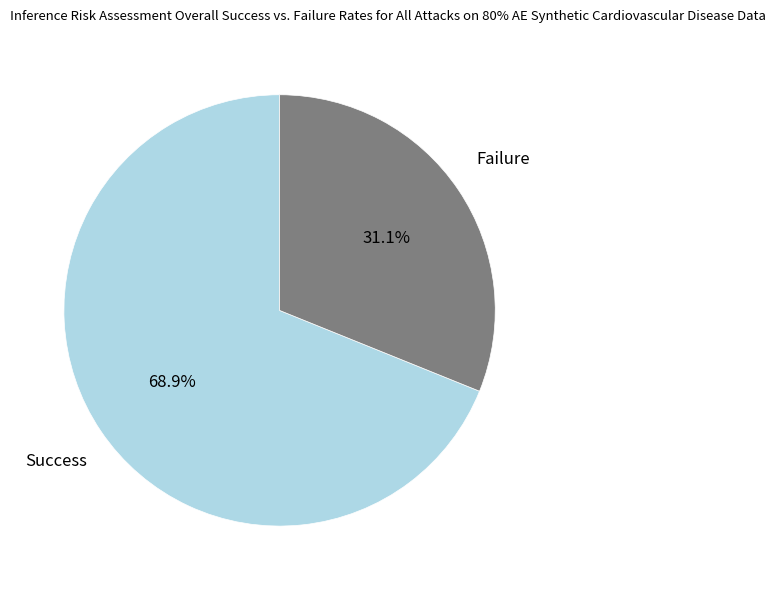

Is there a majority slice in this chart?

Yes